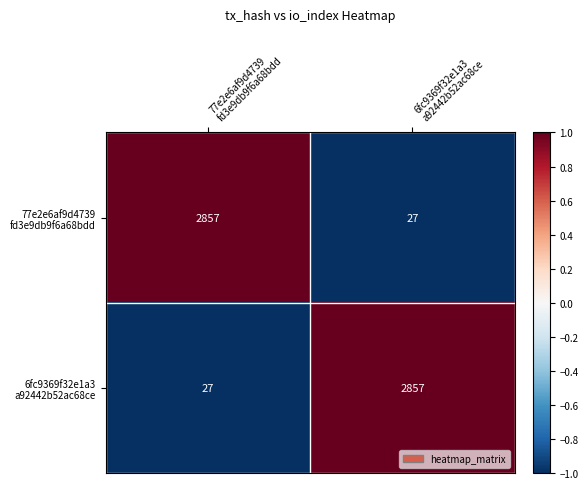

What is the minimum value shown in the chart?

27